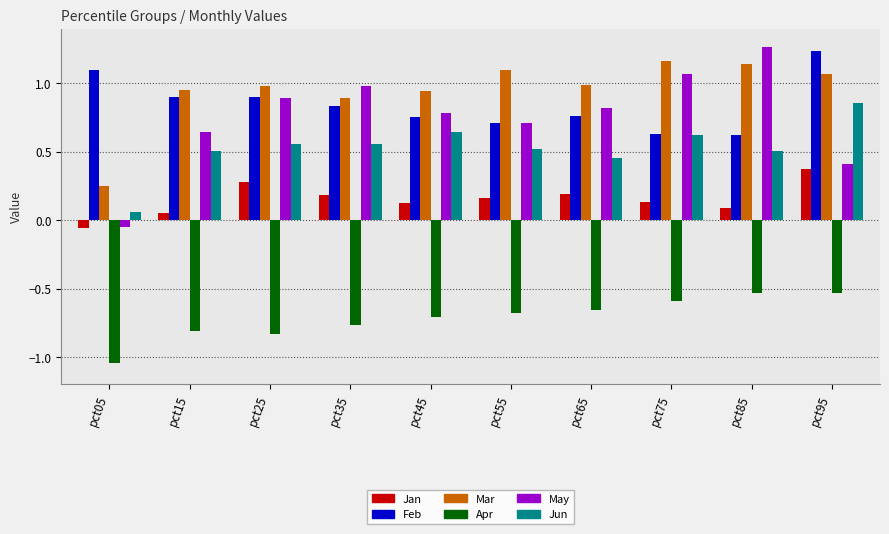

Which series has the widest spread of values?

May